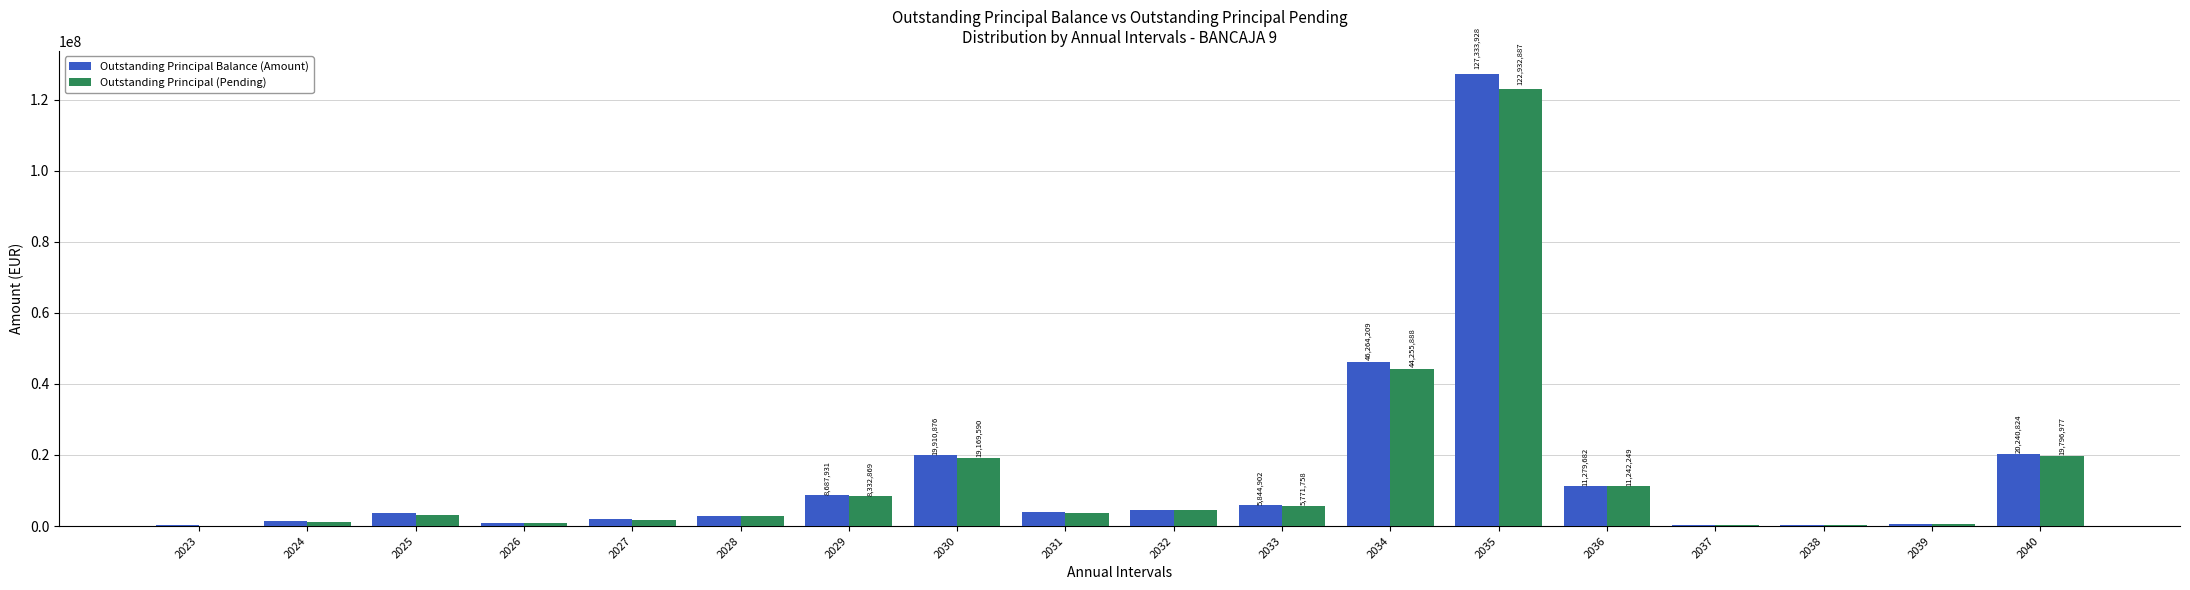

Count the number of data series in this chart.

2